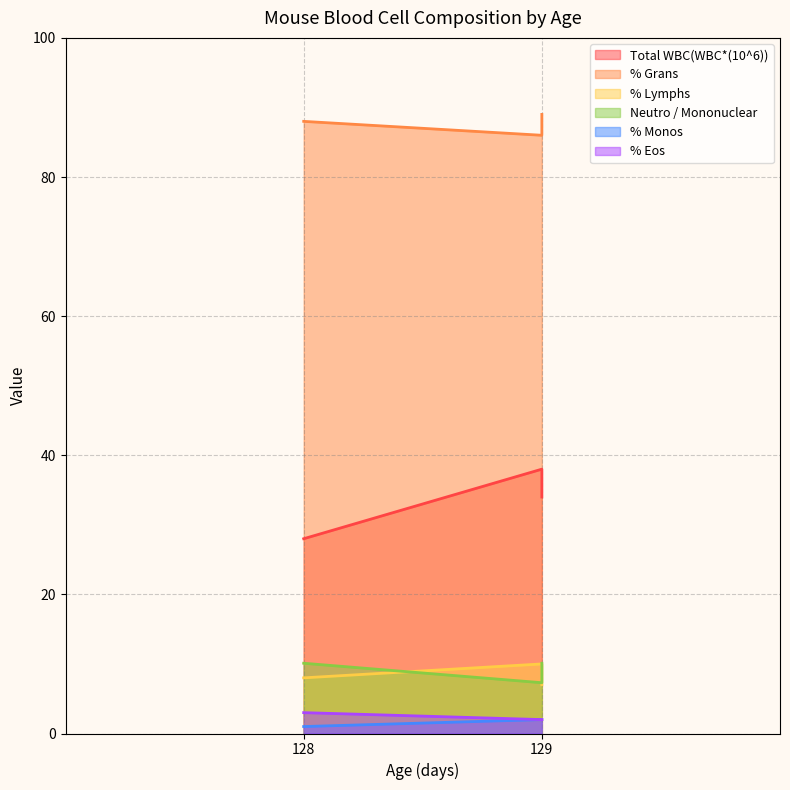

How many data points in % Lymphs are above 8?

1